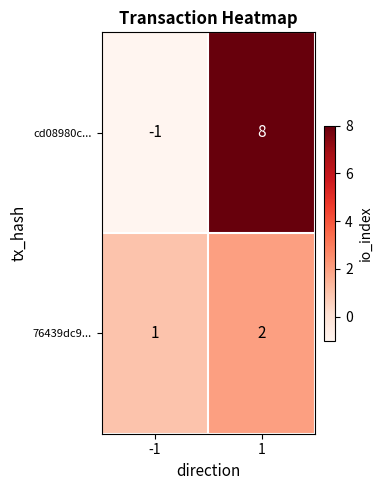

At which category is the sum across all series the highest?

1